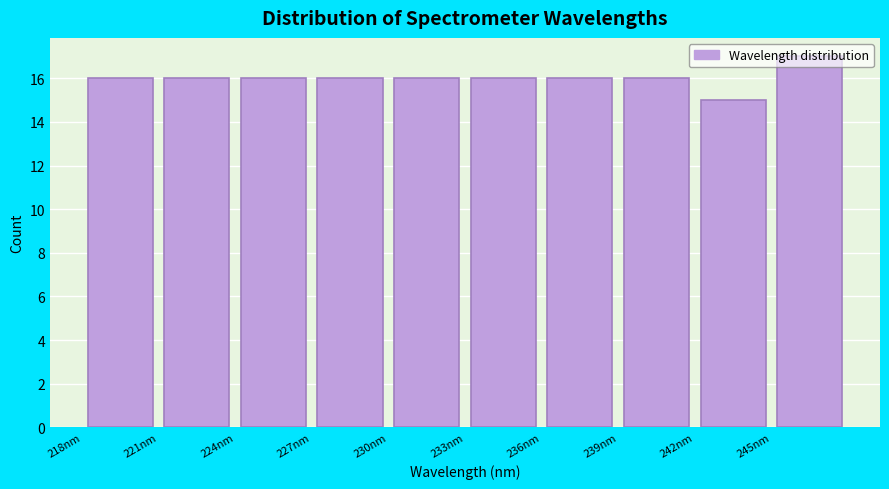

Reading left to right, list every bar in this chart as the range it spans on the x-axis followed by its height. Neither the bar edges nor the heights are printed on the chart, so give them approximately, as read against the axes.

218.0 to 221.0: 16
221.0 to 224.0: 16
224.0 to 227.0: 16
227.0 to 230.0: 16
230.0 to 233.0: 16
233.0 to 236.0: 16
236.0 to 239.0: 16
239.0 to 242.0: 16
242.0 to 245.0: 15
245.0 to 248.5: 17